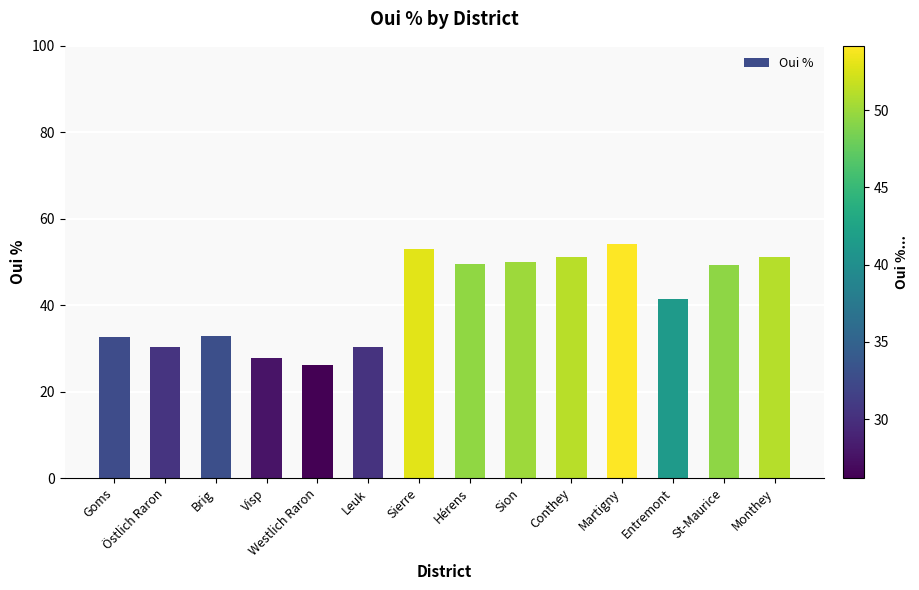

How many bars are there in total?

14